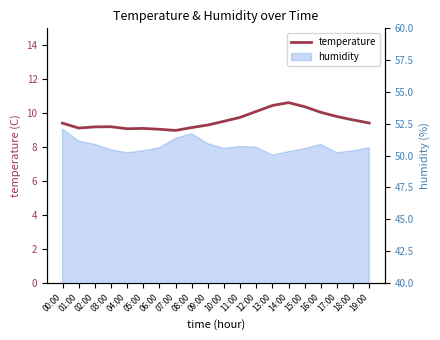

How many interior local peaks (higher than both neighbors) does the data have?

3